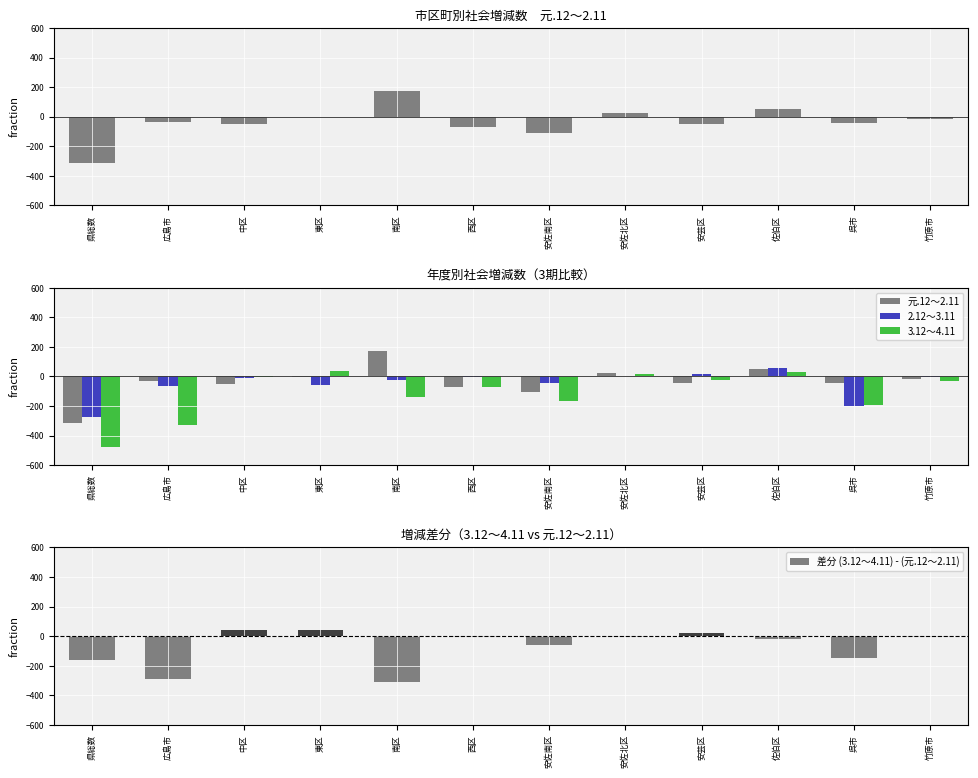

What is the value of the 元.12～2.11 bar at the 5th from the left?

172